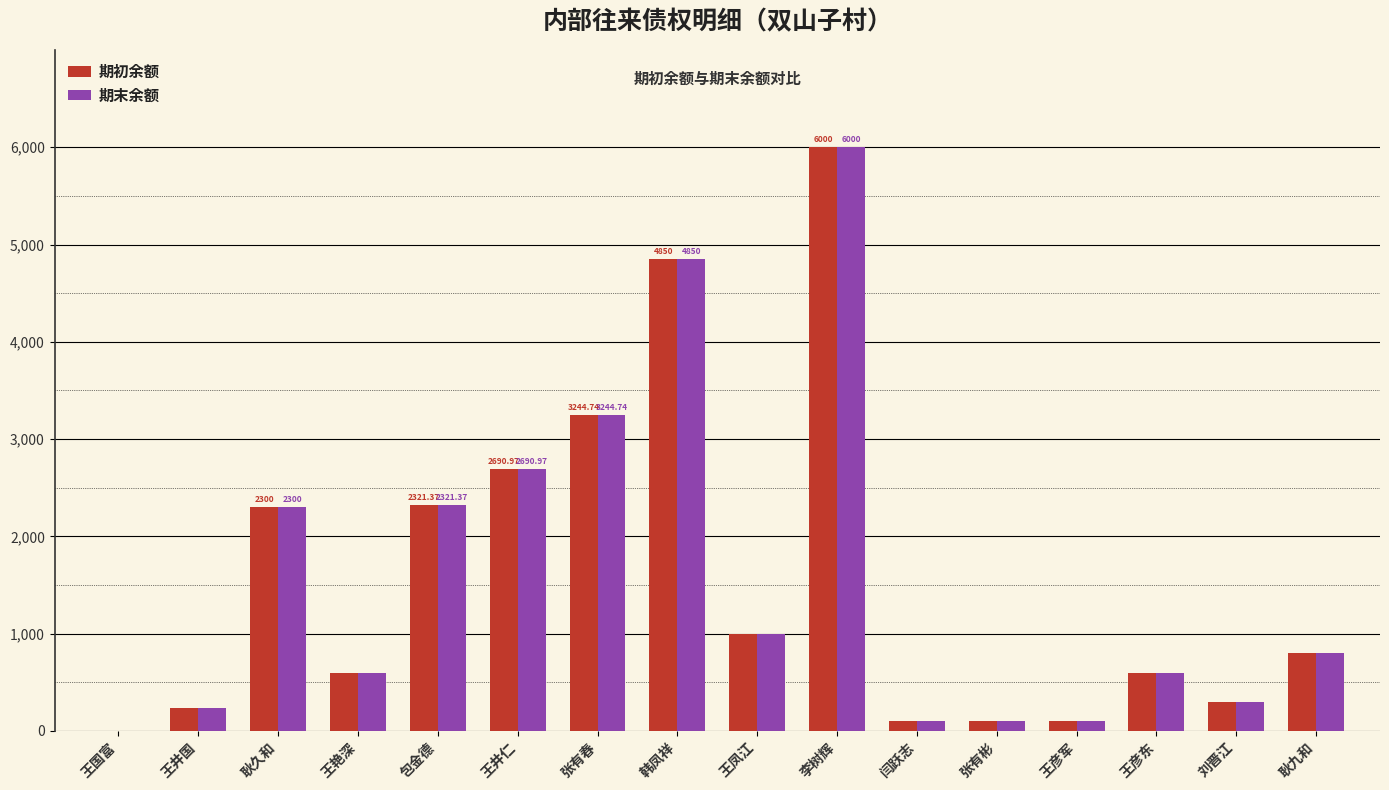

Is the value of 期初余额 at 王彦军 greater than the value of 期末余额 at 张有春?

No